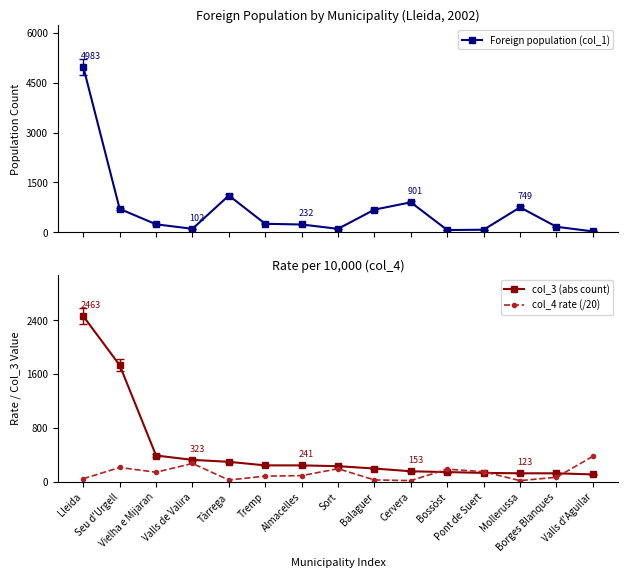

How many values in the col_4 rate (/20) series are below 88?

7